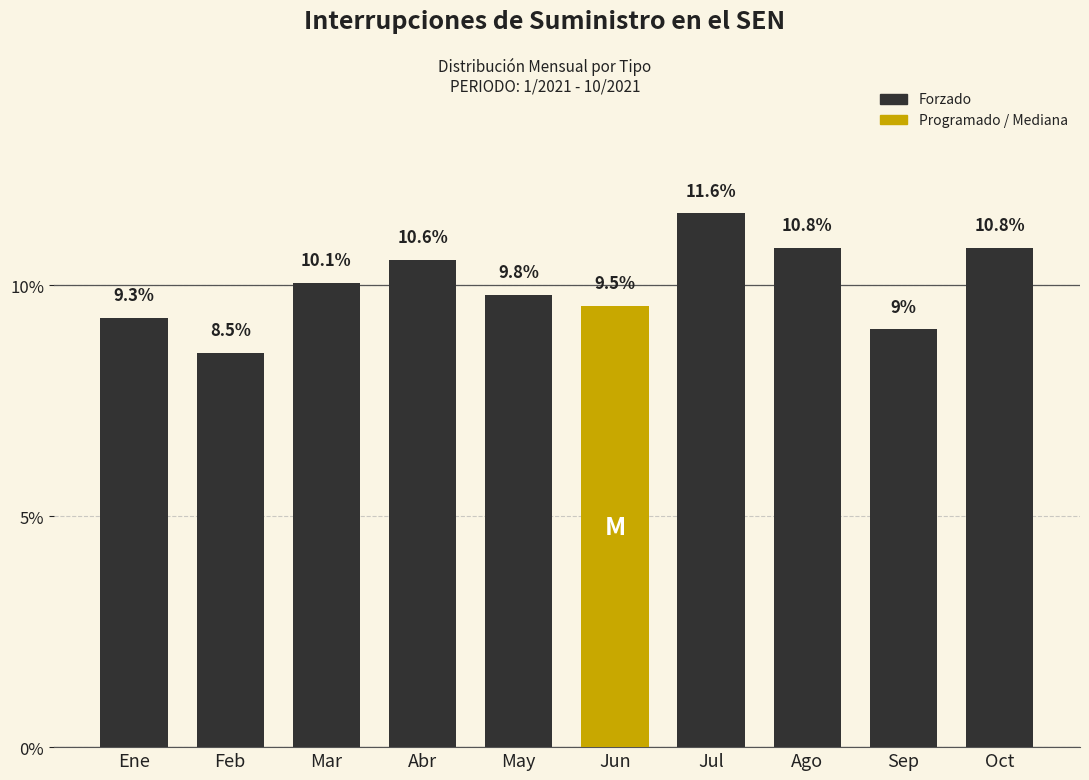

Reading right to left, transcribe all the data shown in this chart.

Oct=10.8	Sep=9.0	Ago=10.8	Jul=11.6	Jun=9.5	May=9.8	Abr=10.6	Mar=10.1	Feb=8.5	Ene=9.3